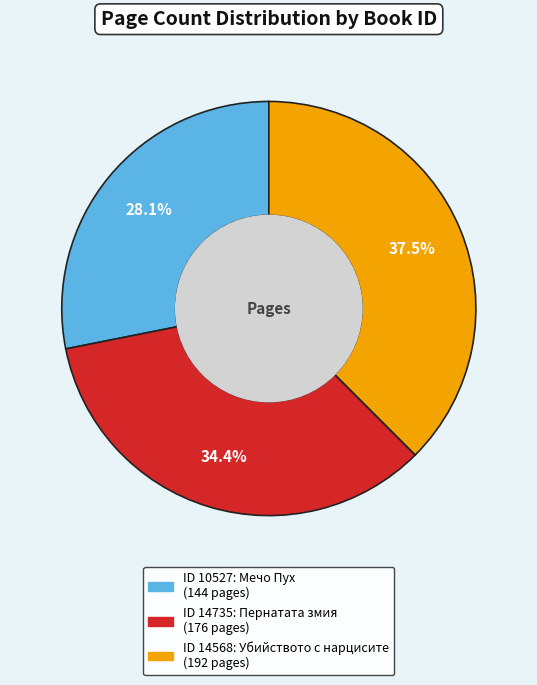

Does any single category account for the majority?

No